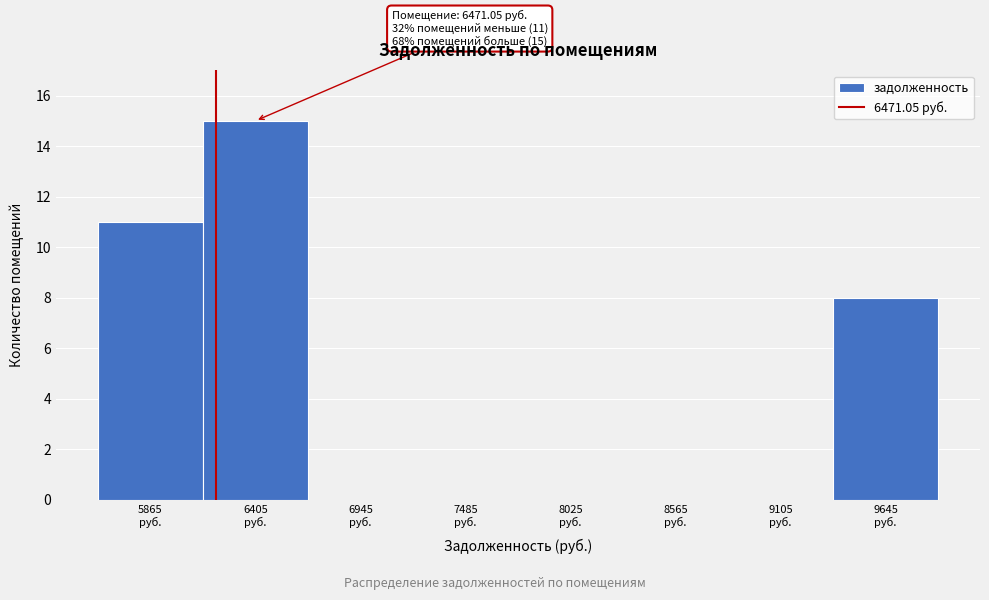

What is the greatest value displayed?

15